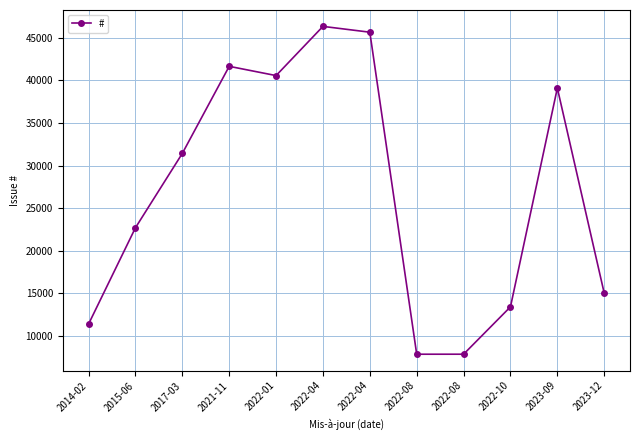

Reading left to right, list all the values displayed in this chart.

11397	22700	31431	41653	40567	46341	45659	7859	7860	13421	39098	15026